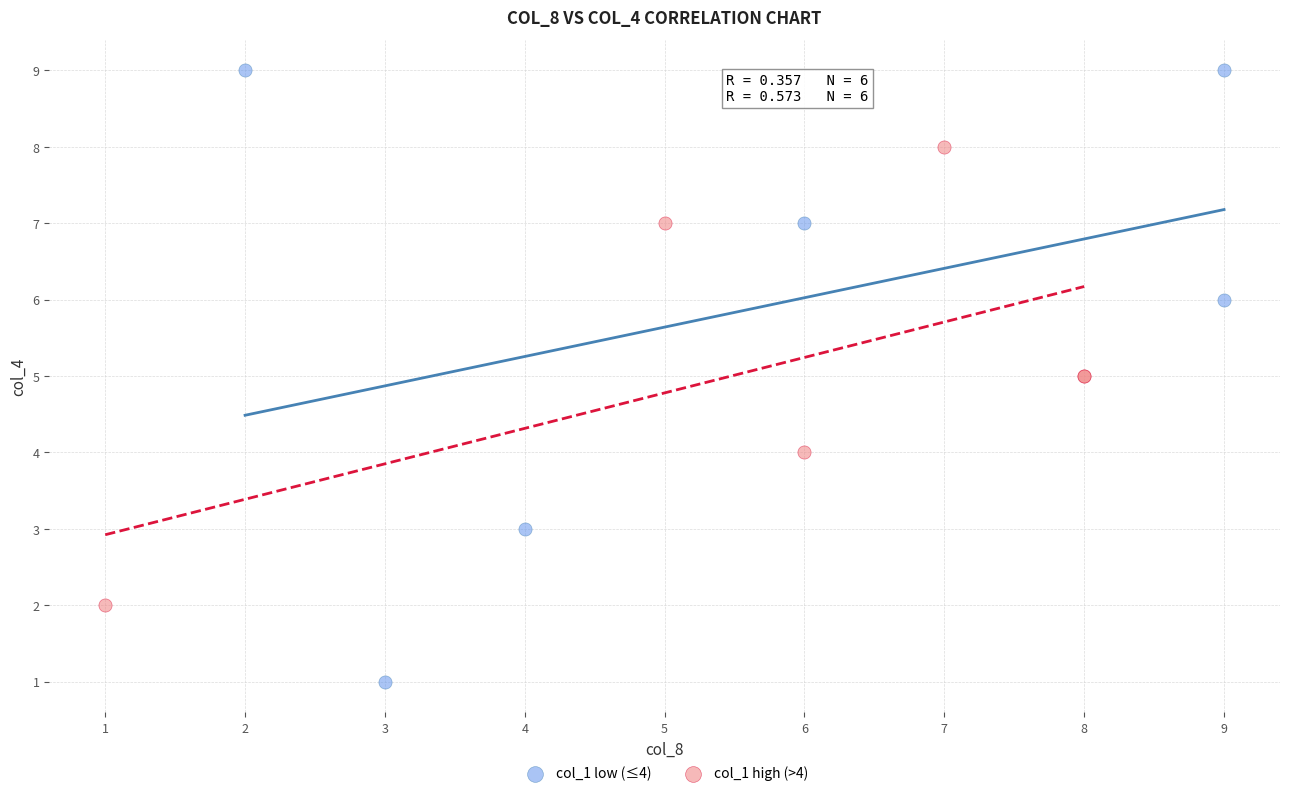

Which series has the largest Y range (max minus min)?

col_1 low (≤4)